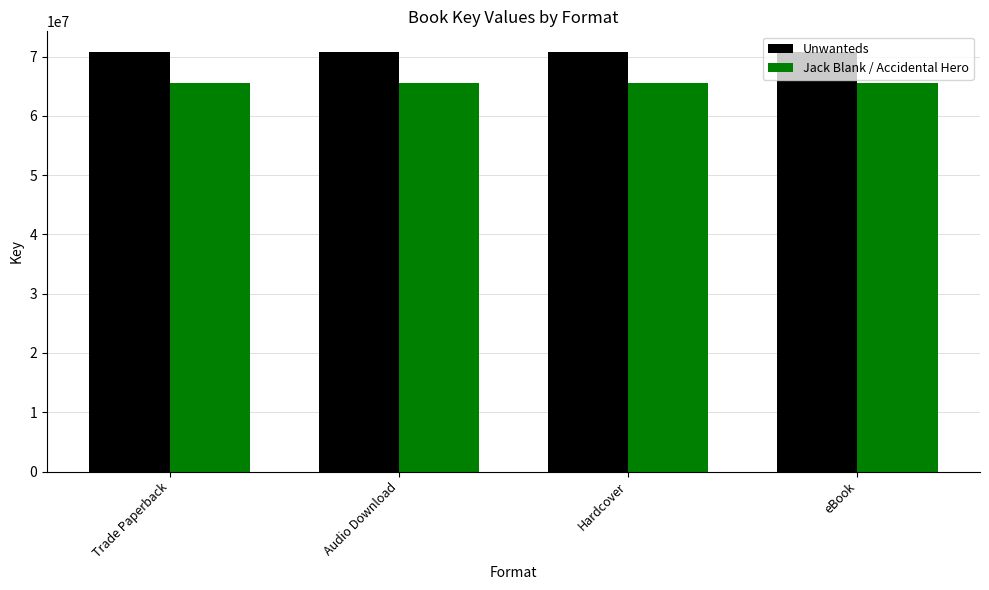

The value of Jack Blank / Accidental Hero at Trade Paperback is 65627309. True or false?

True